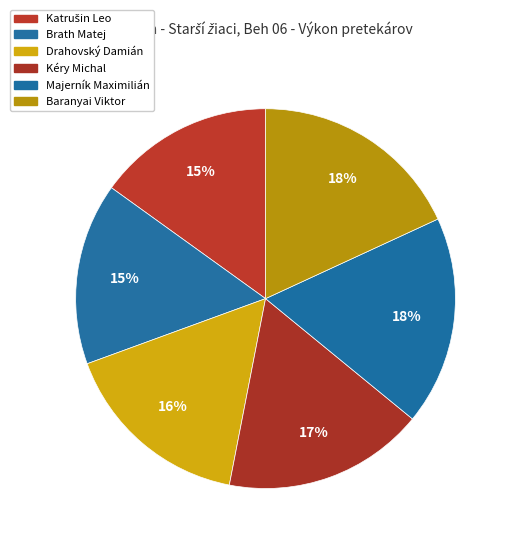

To the nearest percent, what is the average slice percentage?

17%